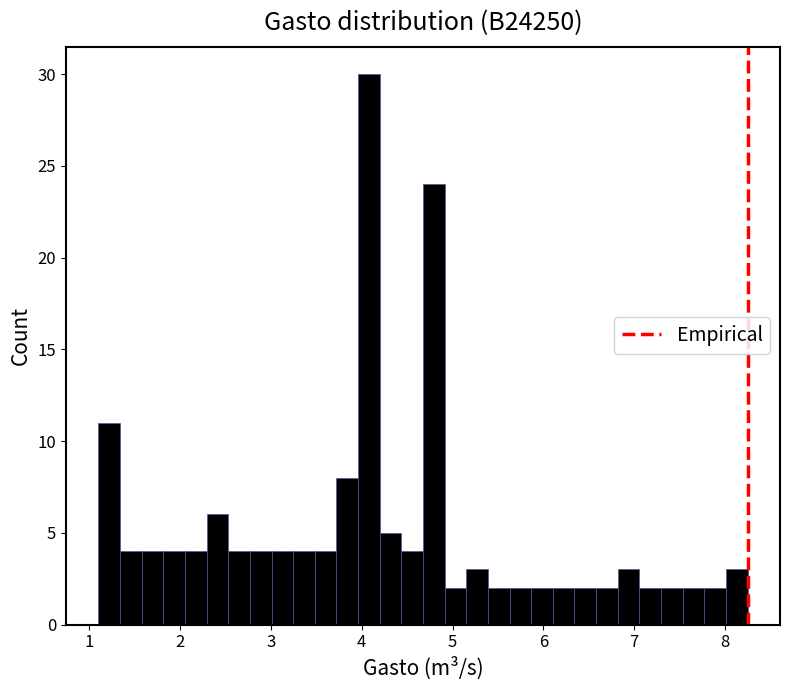

Read against the x-axis, roughly where is the centre of the tallest bar?

4.1